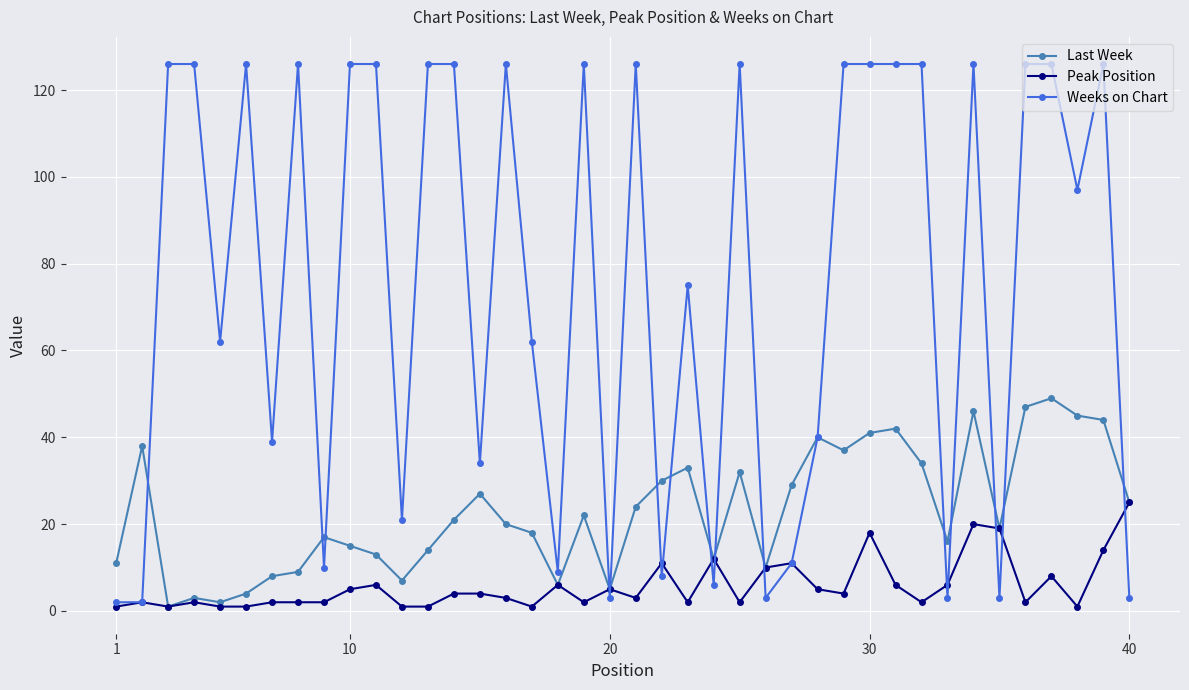

Rank the series by their maximum value, from highest to lowest.

Weeks on Chart, Last Week, Peak Position